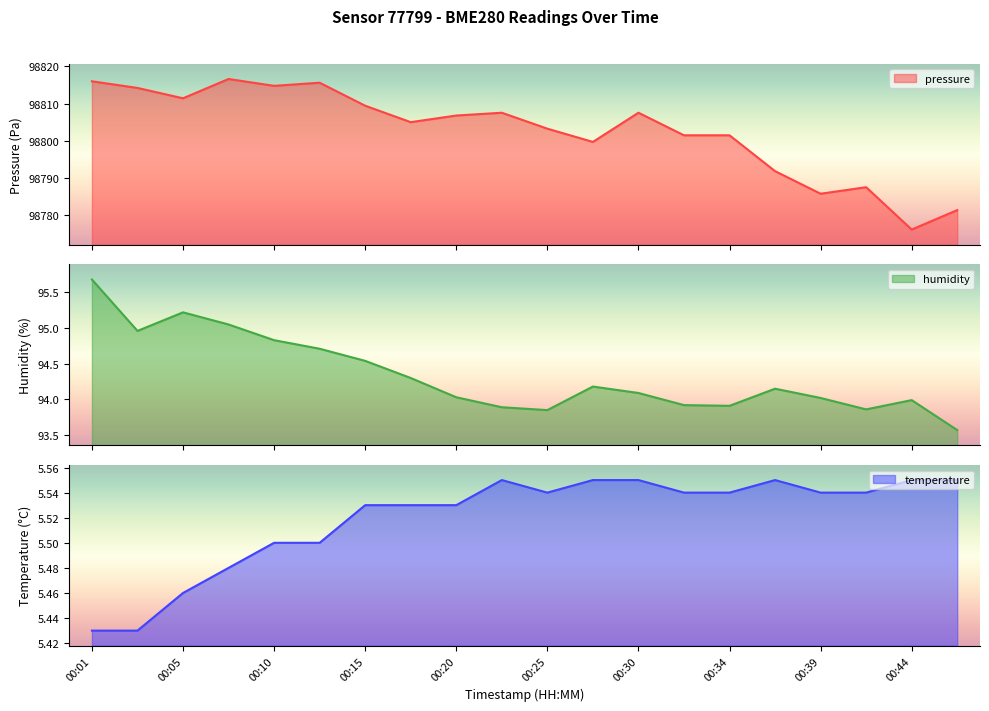

Where does the pressure series first go above 98806?

00:01